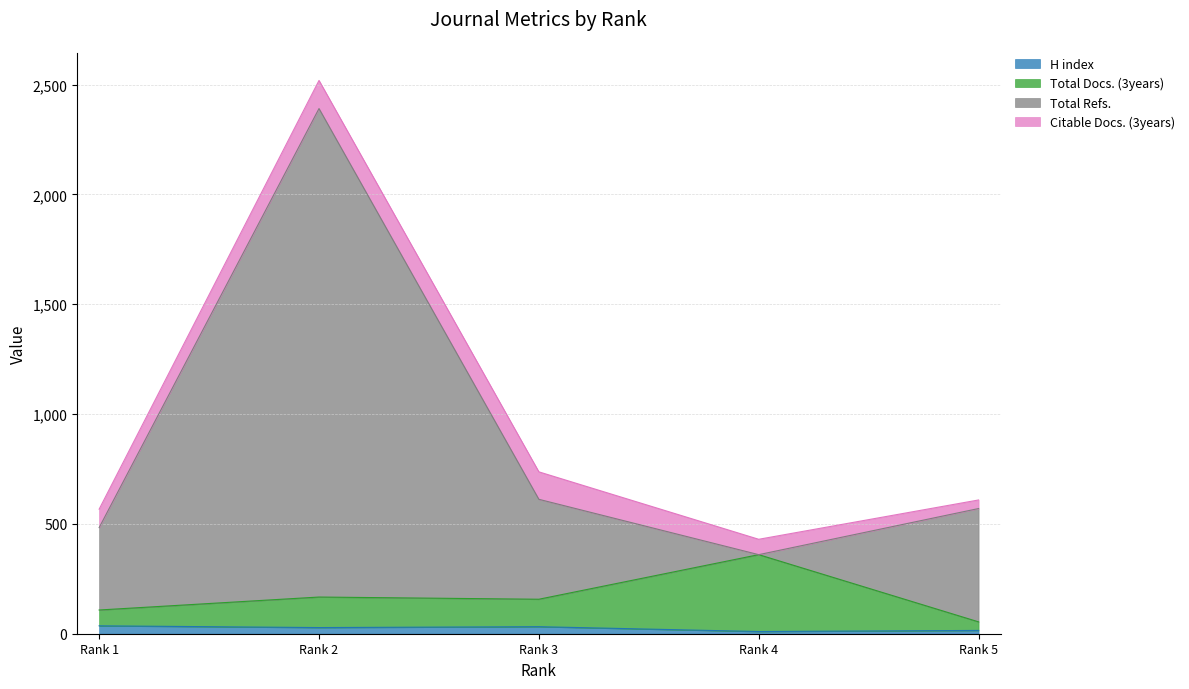

At which label is Total Refs. closest to 1375?

Rank 3